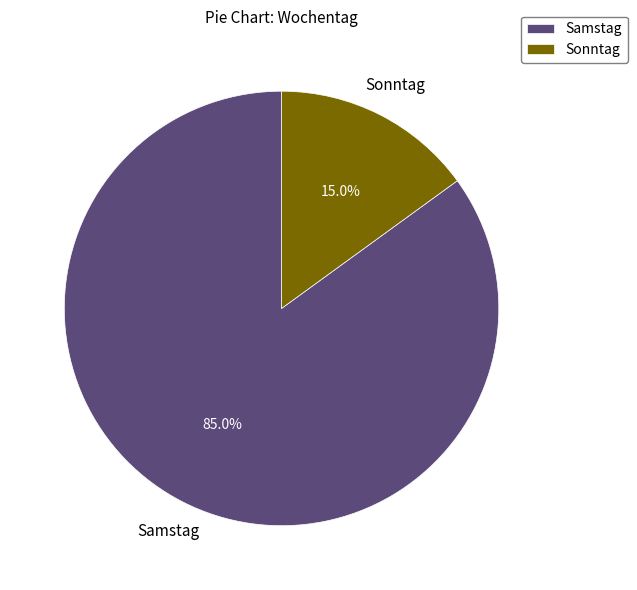

How many slices are in this pie chart?

2